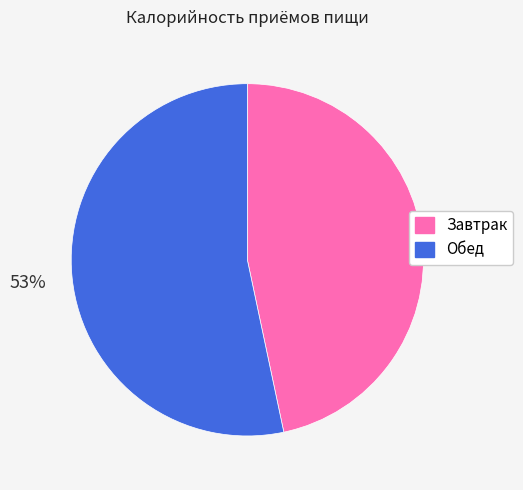

Does Завтрак account for over 50% of the chart?

No